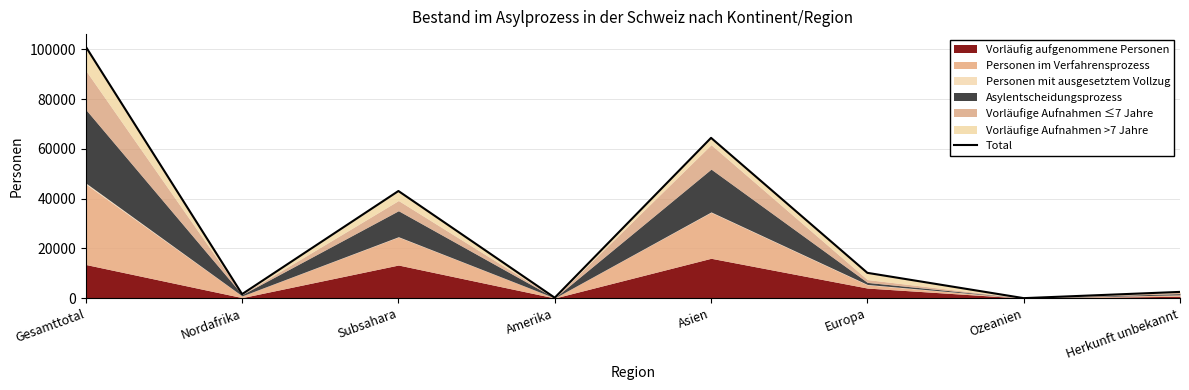

Reading left to right, transcribe all the data shown in this chart.

101029	1620	43047	173	64398	10166	0	2509